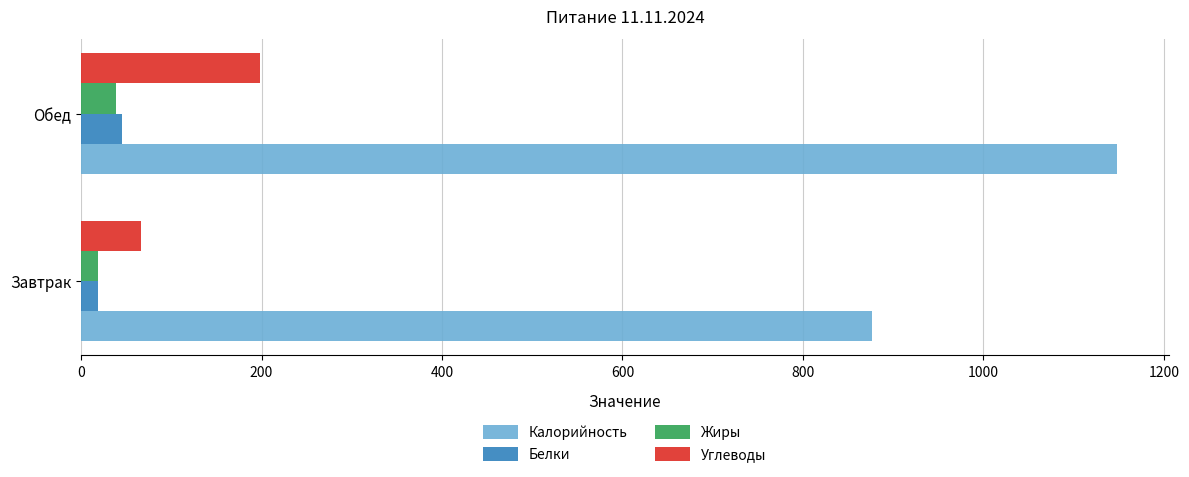

Which series has the widest spread of values?

Калорийность